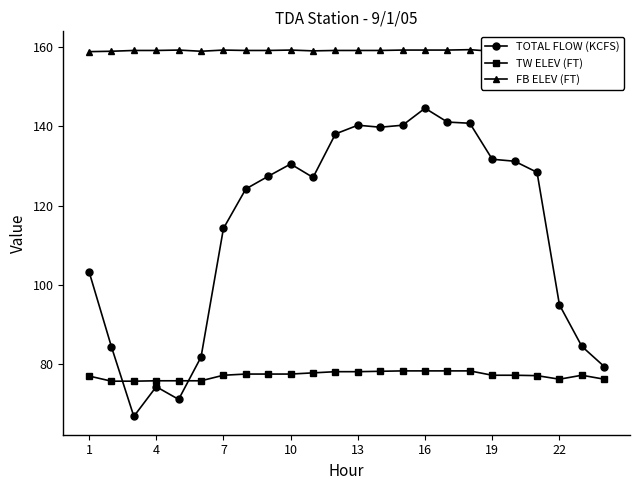

True or false: TOTAL FLOW (KCFS) has a value of 217.3 at 10.

False